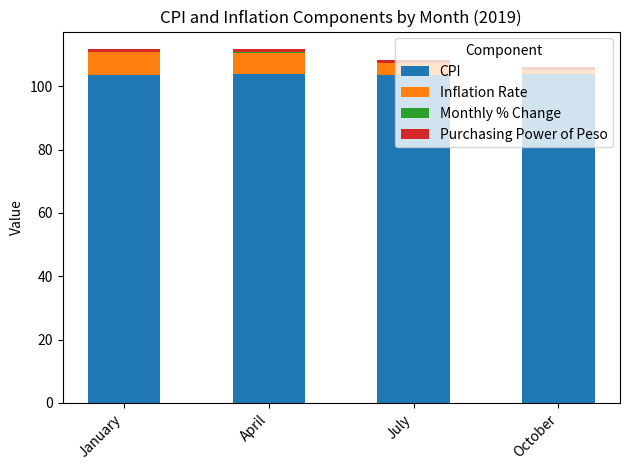

Is it true that CPI equals 42.1 at April?

False